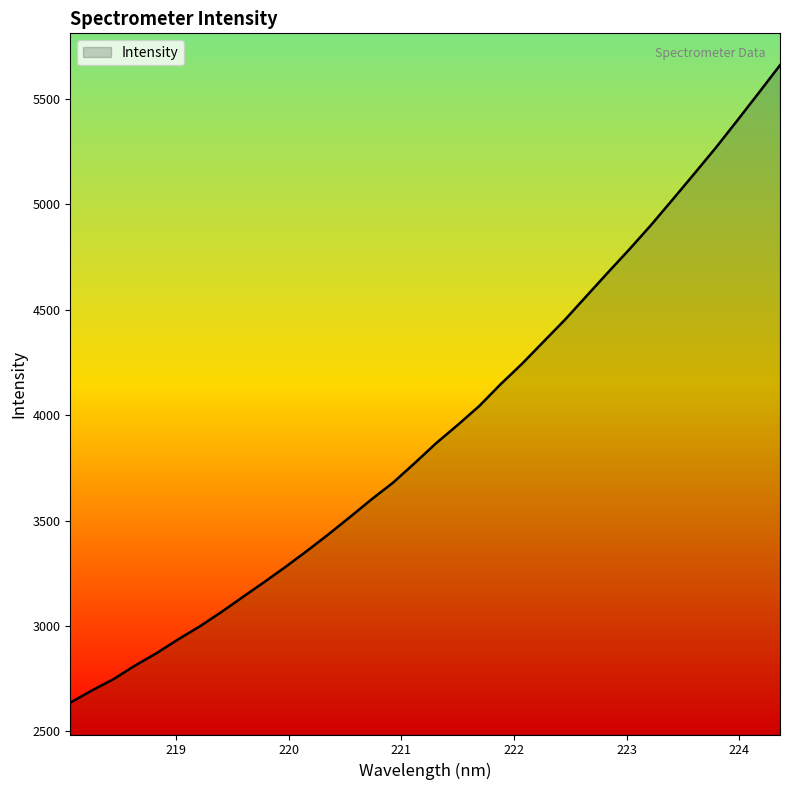

What is the difference between the maximum and minimum values?

3022.4